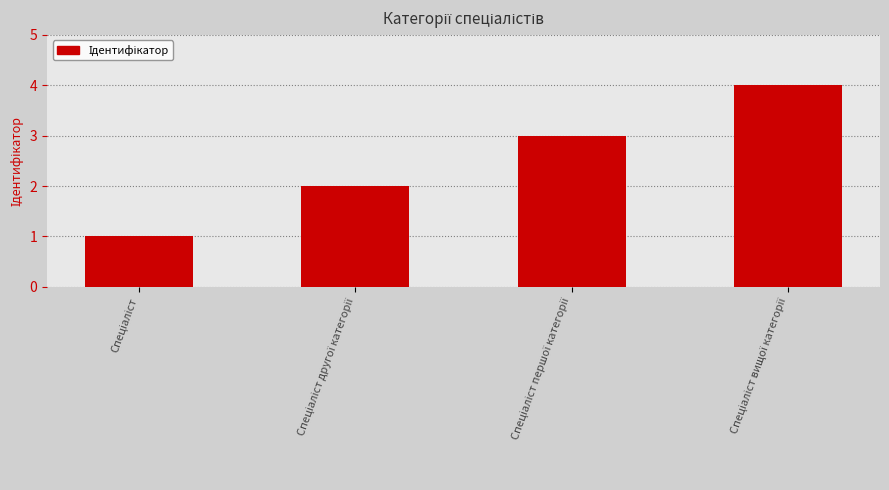

What is the greatest value displayed?

4